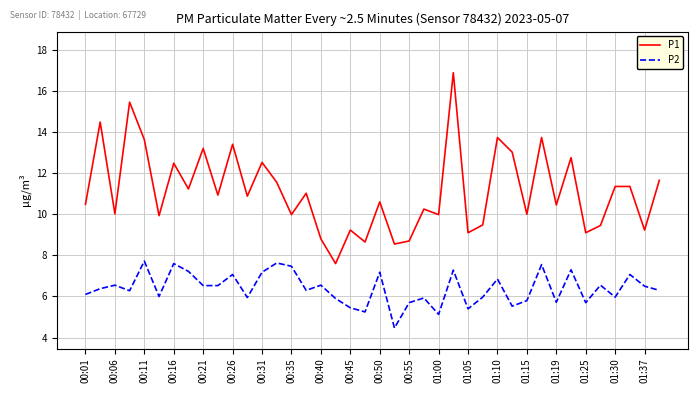

At how many categories does at least one series exceed 15?

2